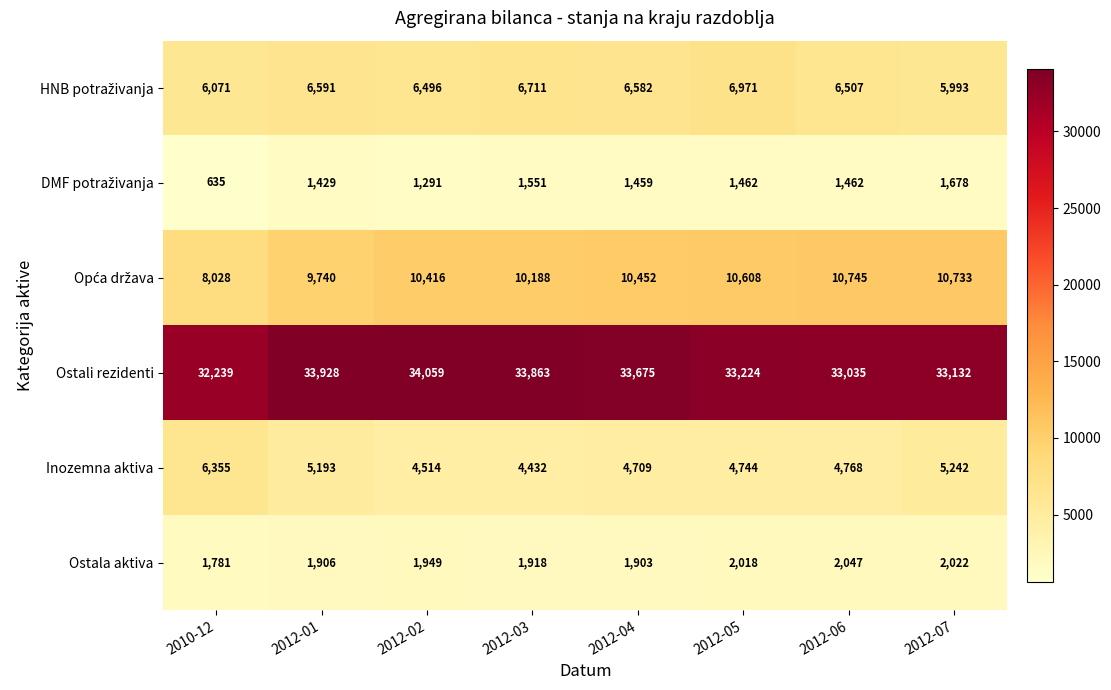

Count the number of data series in this chart.

6